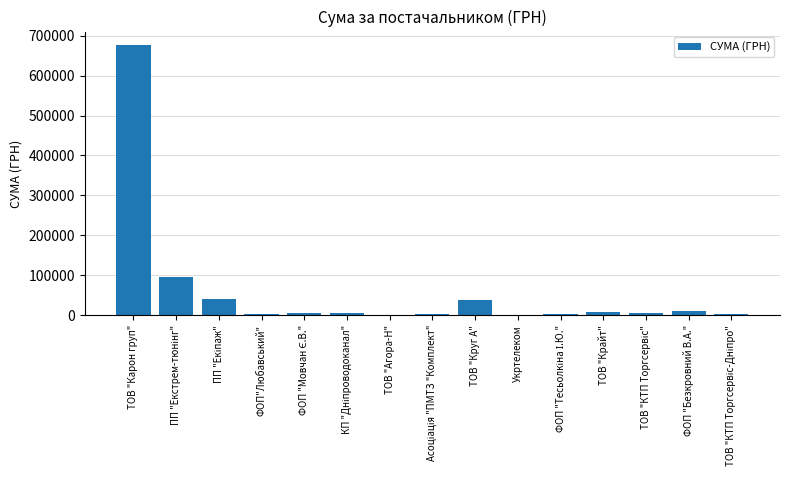

What is the maximum value shown in the chart?

676360.5